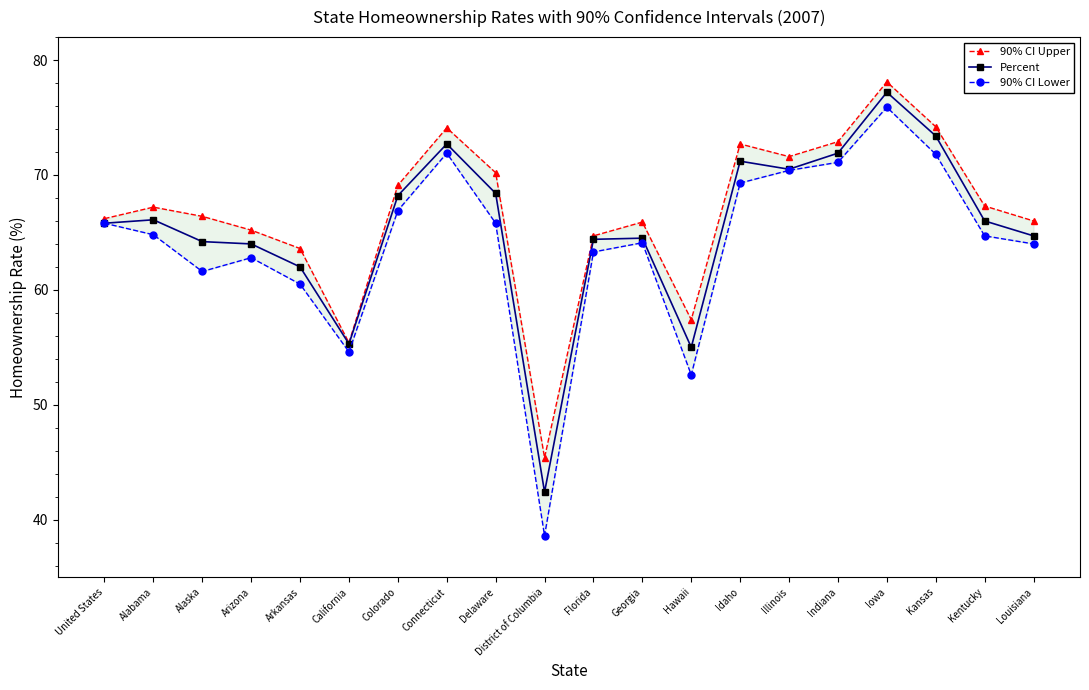

The value of 90% CI Upper at Indiana is 34.9. True or false?

False